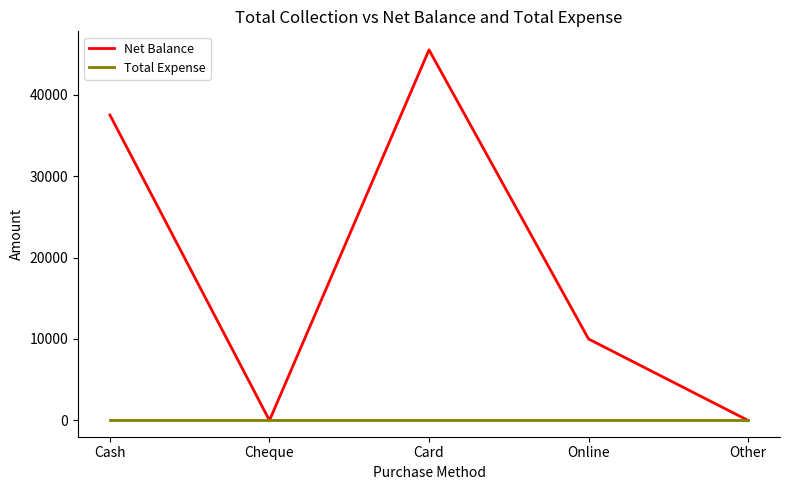

Where does the Net Balance series first go above 10000?

Cash